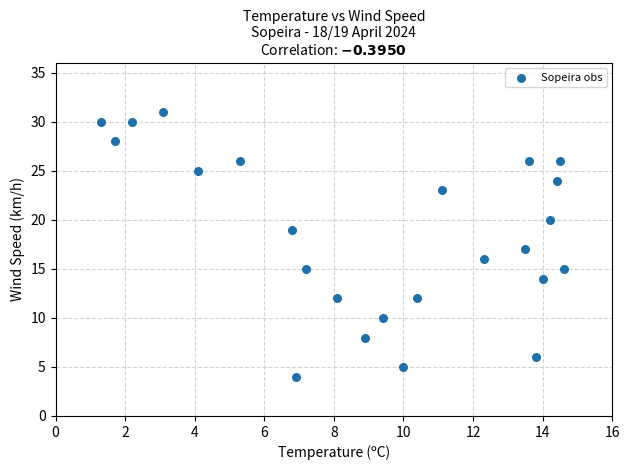

What is the range of Y values (max minus min)?

27